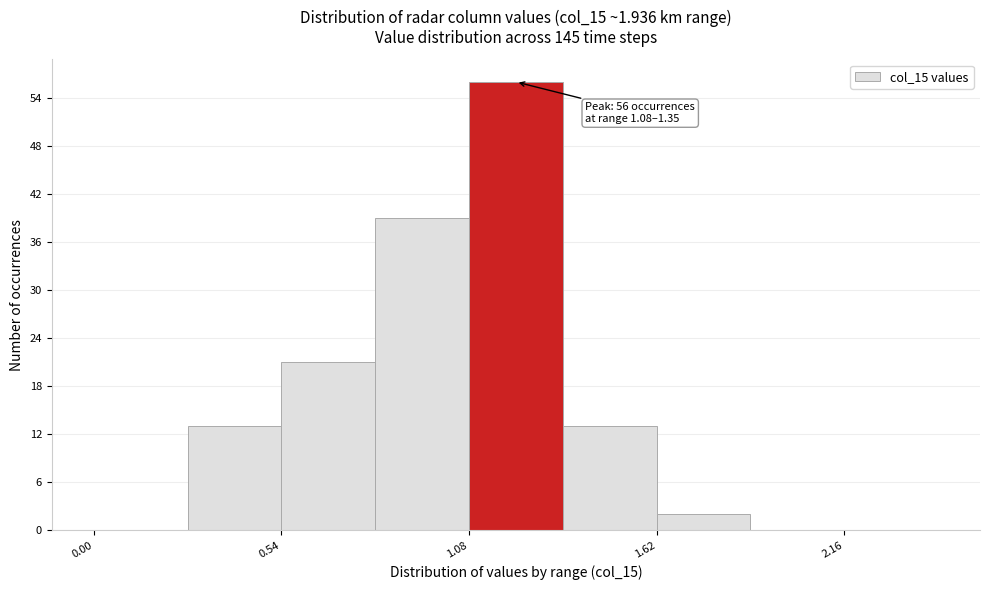

Read against the x-axis, roughly where is the centre of the tallest bar?

1.2